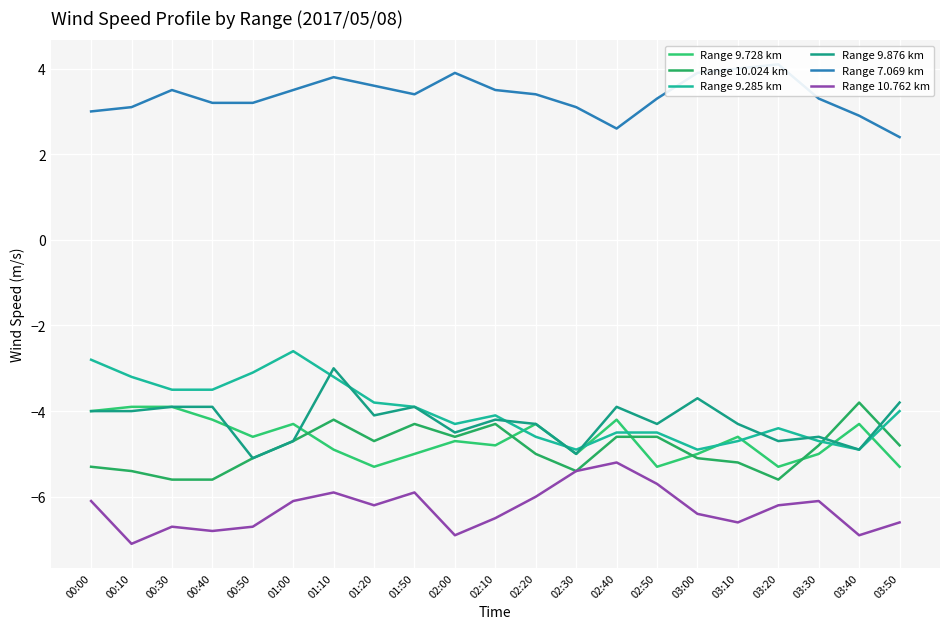

How many data points does each series have?

21